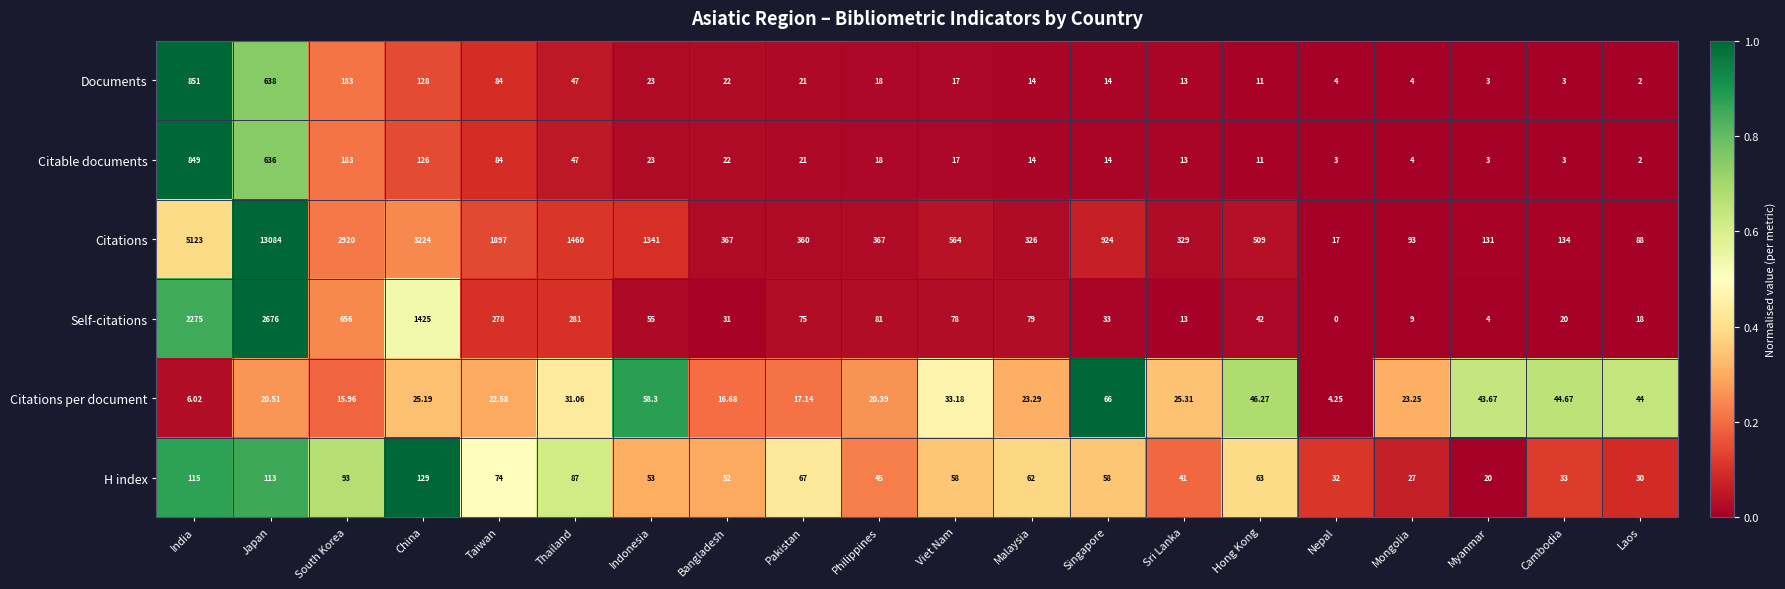

How many data points does each series have?

20